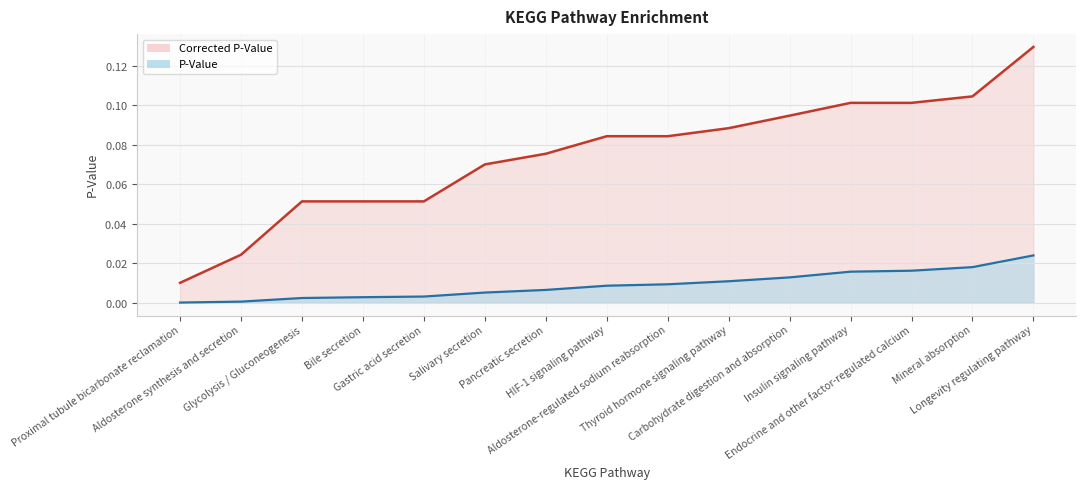

Which has a higher value, Aldosterone-regulated sodium reabsorption or Longevity regulating pathway?

Longevity regulating pathway